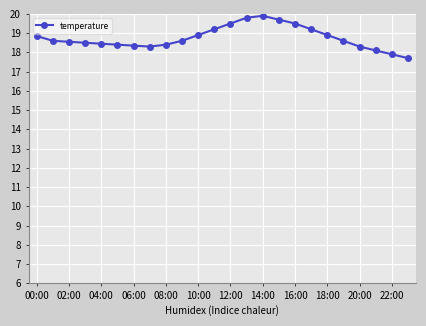

What is the average value?

18.8